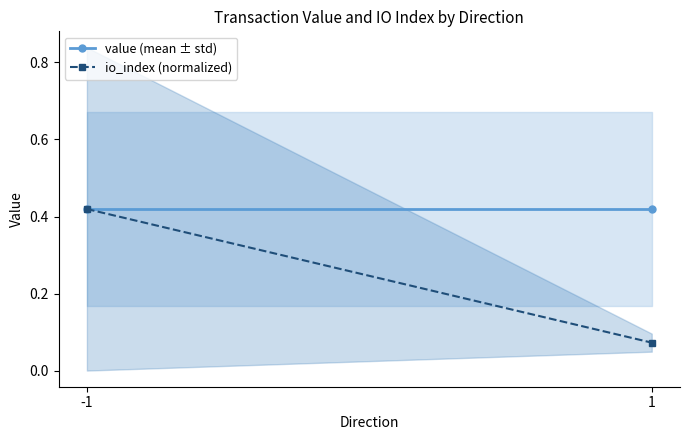

What is the difference between the io_index (normalized) values at 1 and -1?

0.3